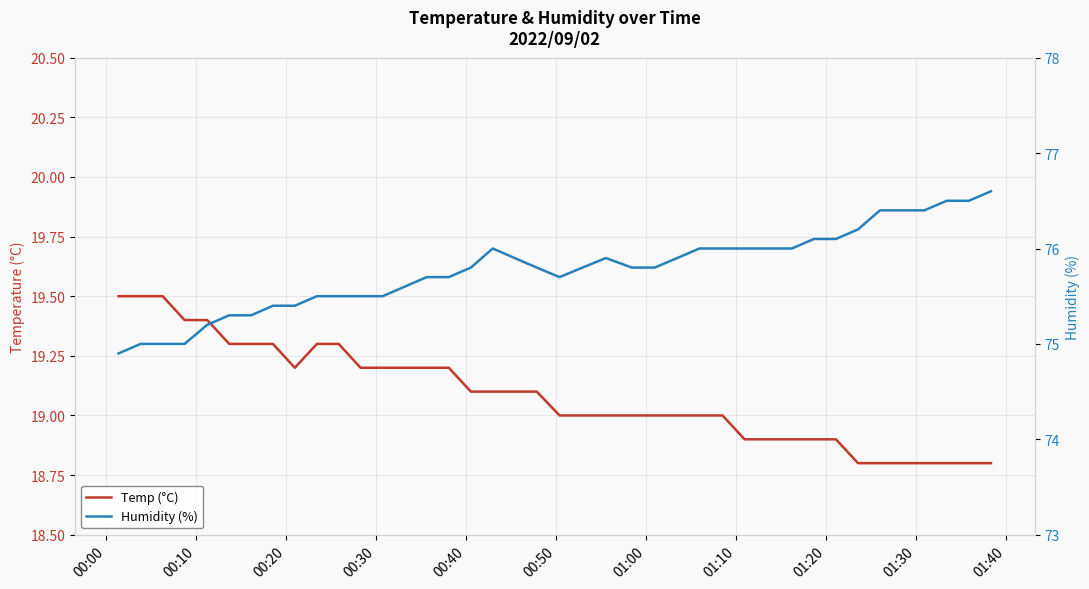

True or false: Humidity (%) has more than 2 points higher than both neighbors.

False